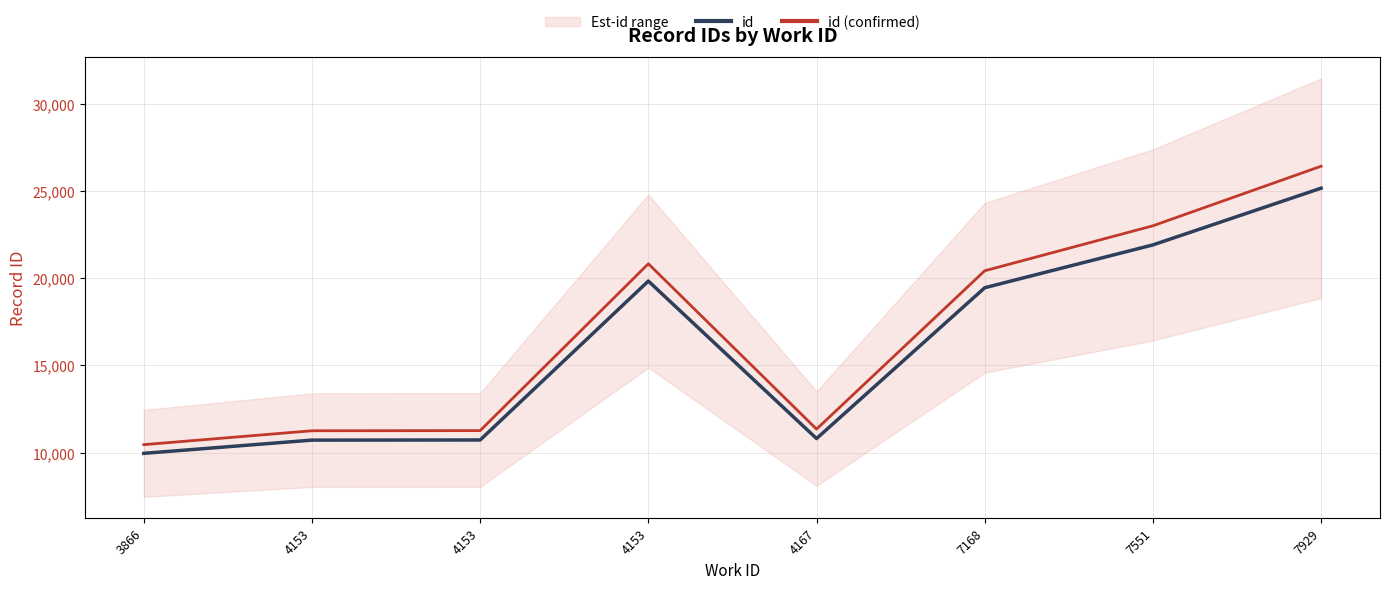

Which series has the largest total across all categories?

id (confirmed)